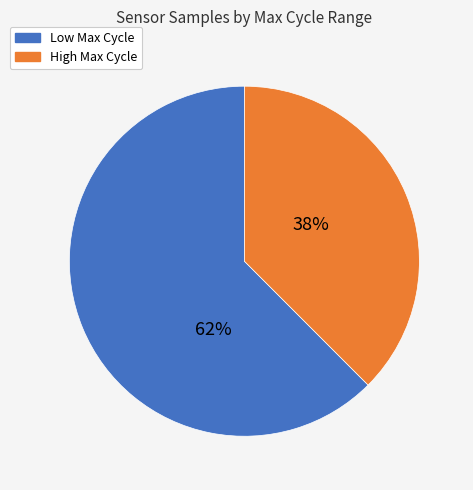

To the nearest percent, what is the average slice percentage?

50%